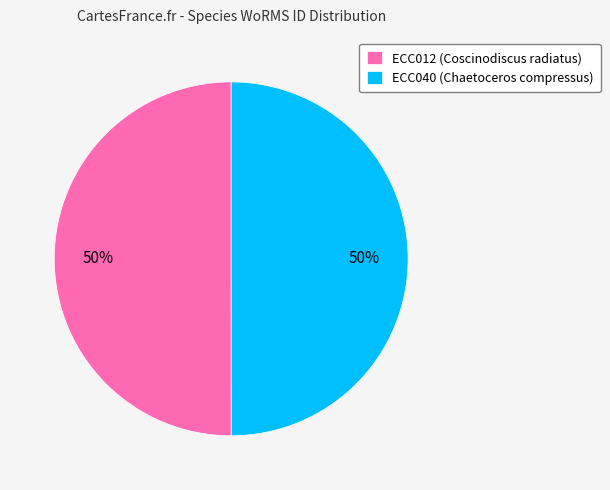

To the nearest percent, what is the combined percentage of ECC040 and ECC012?

100%